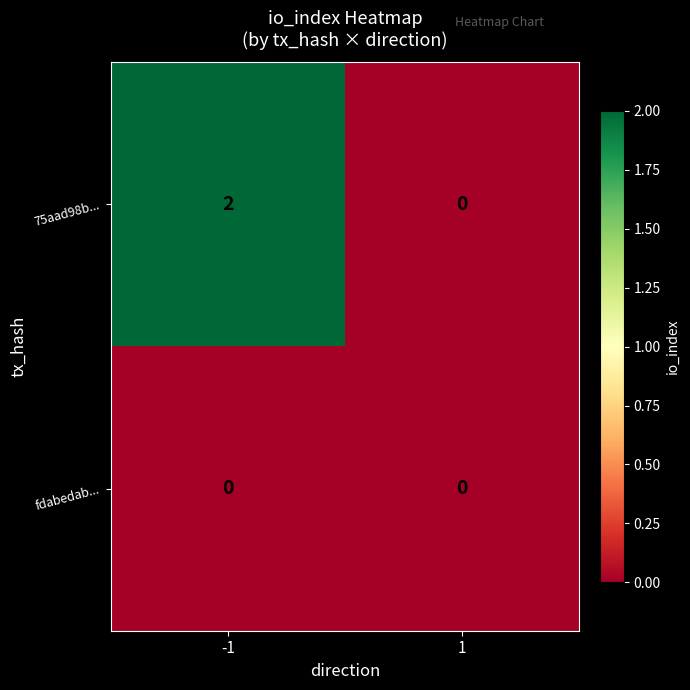

Reading left to right, extract all data points from this chart.

75aad98b...: 2	0
fdabedab...: 0	0